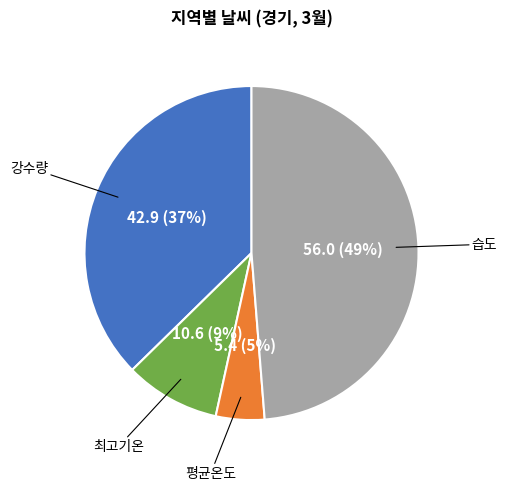

Is there a majority slice in this chart?

No